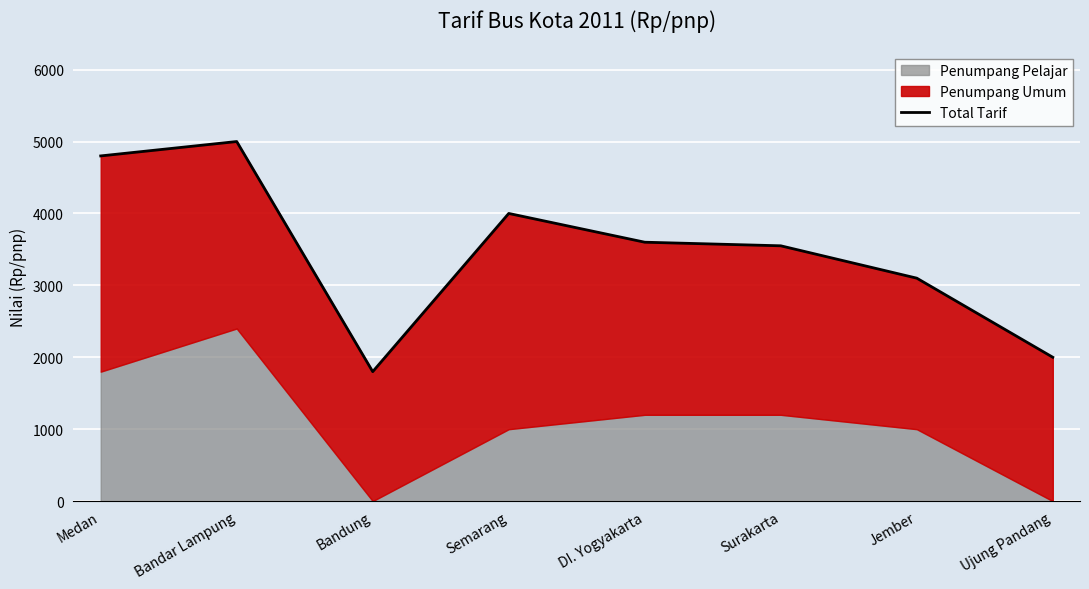

Which label corresponds to the largest value in the chart?

Bandar Lampung